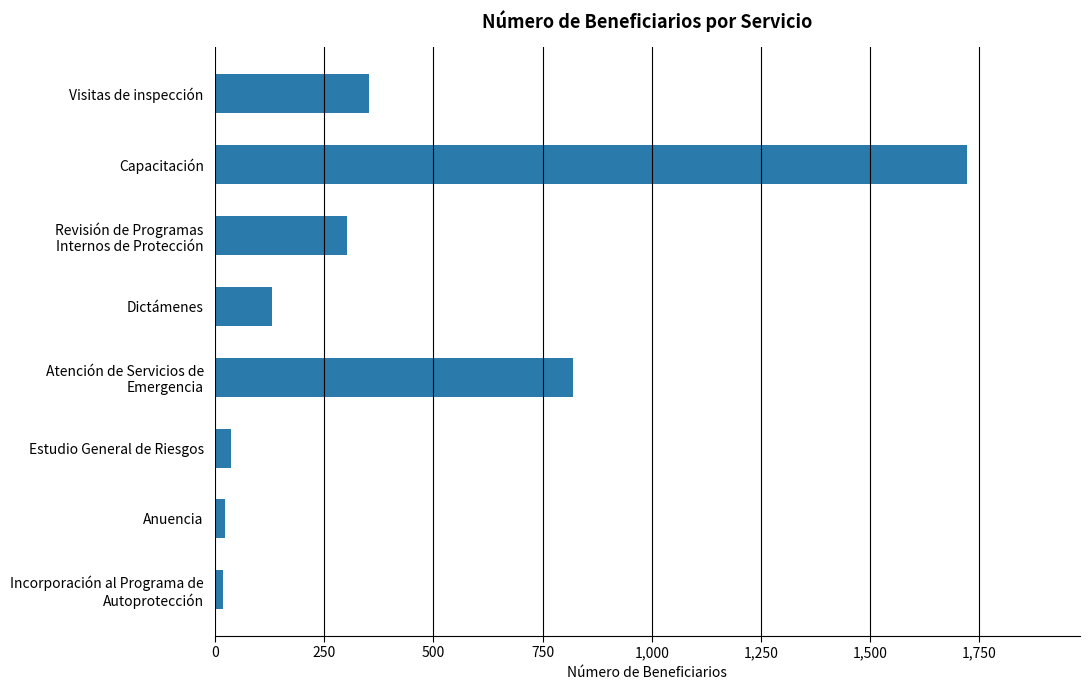

Read the value at Visitas de inspección, to the nearest 100.

400